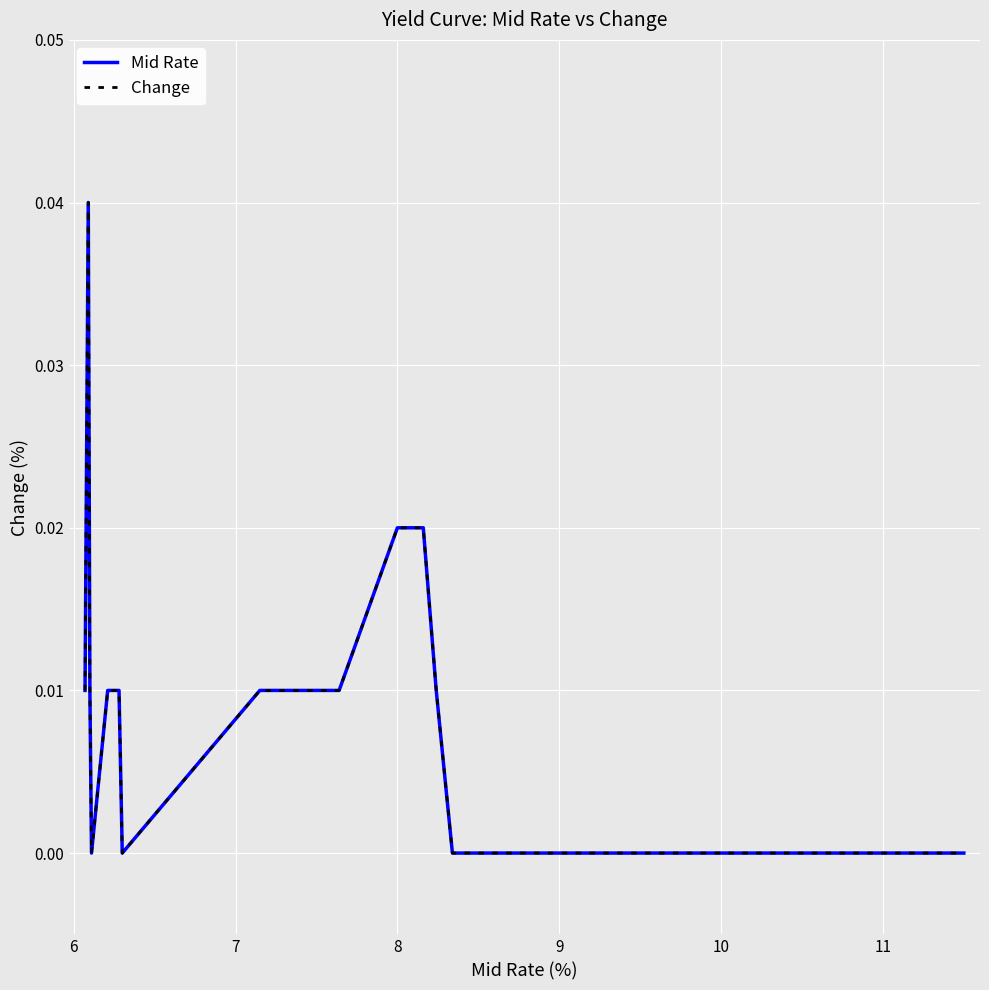

What is the sum of all Mid Rate values?

0.2